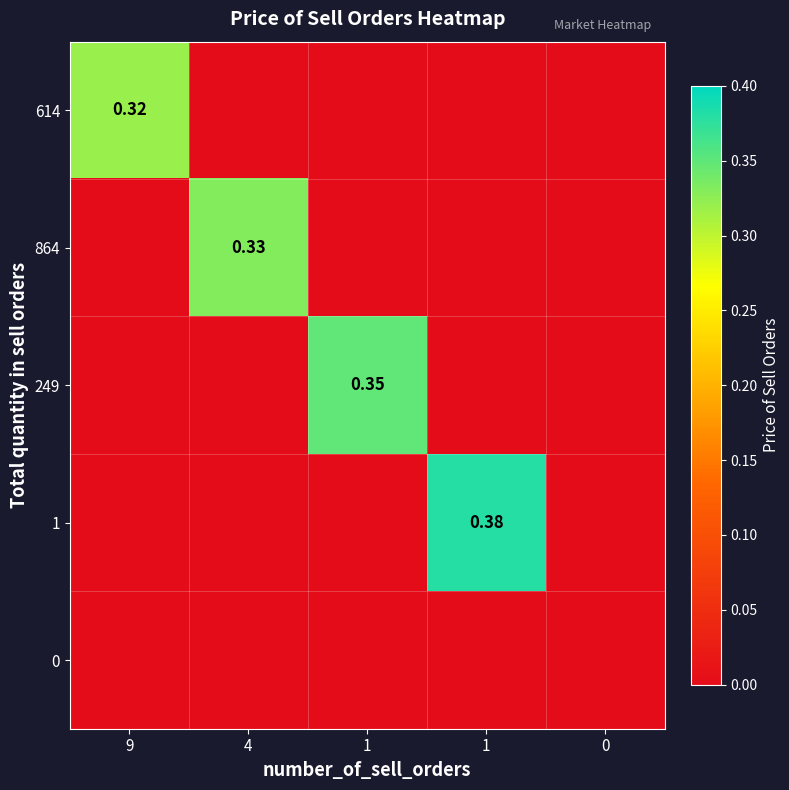

At which label does 614 reach its peak?

9